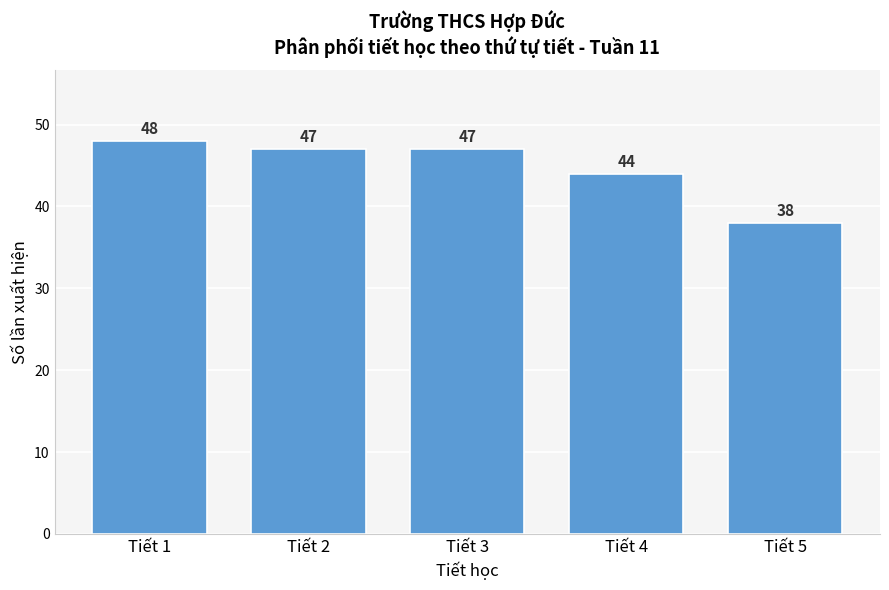

Reading left to right, what are all the values shown in this chart?

Tiết 1=48	Tiết 2=47	Tiết 3=47	Tiết 4=44	Tiết 5=38